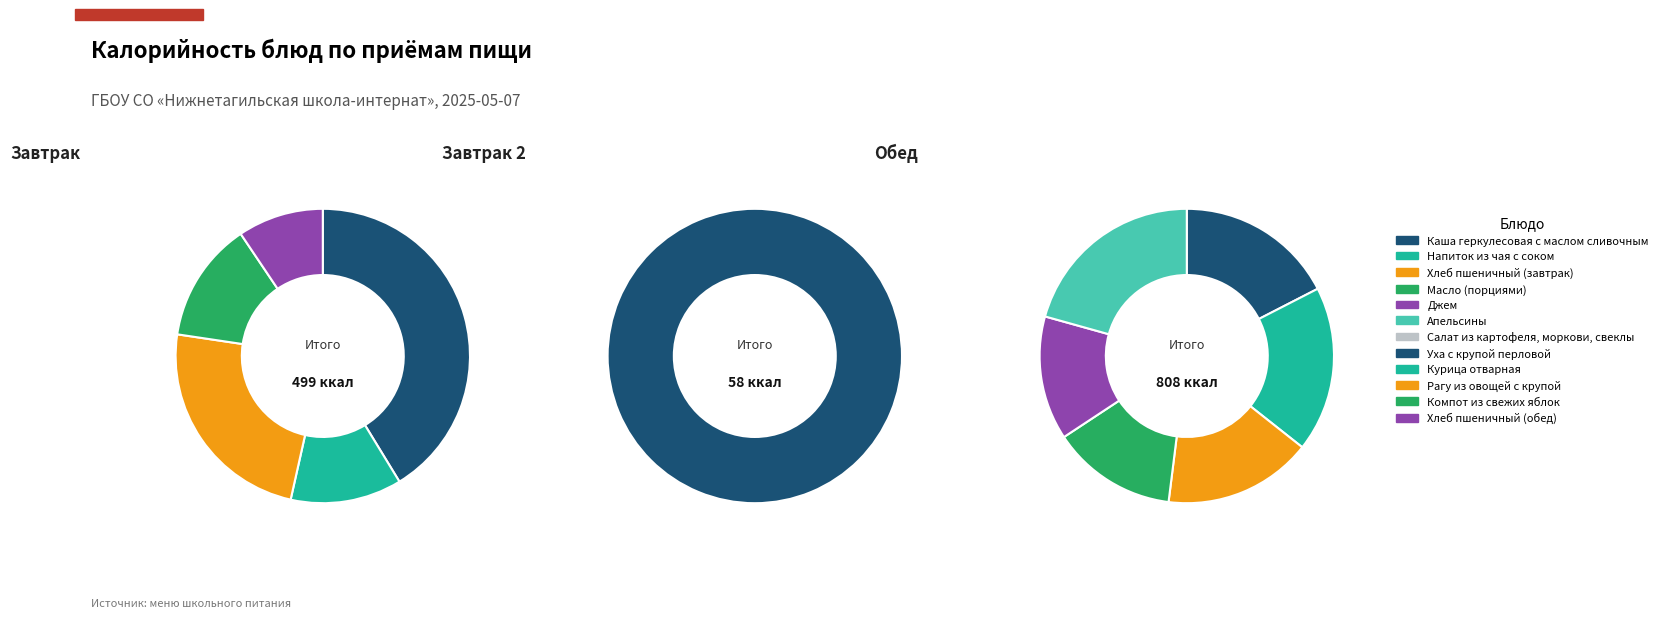

Which category has the smallest portion of the pie?

Джем